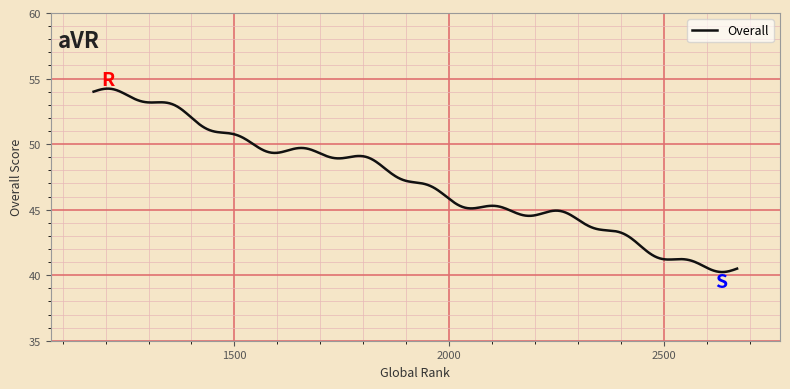

Is this an area chart (filled region under the line)?

No